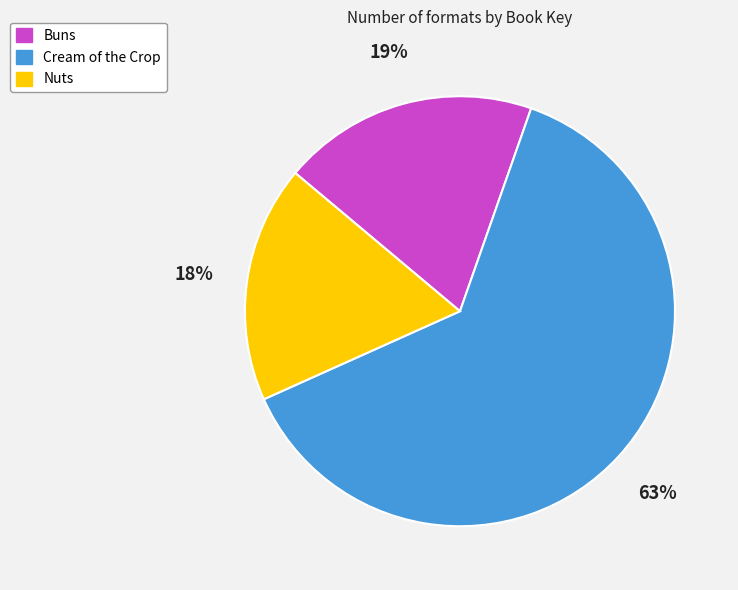

To the nearest percent, what portion does Buns represent?

19%